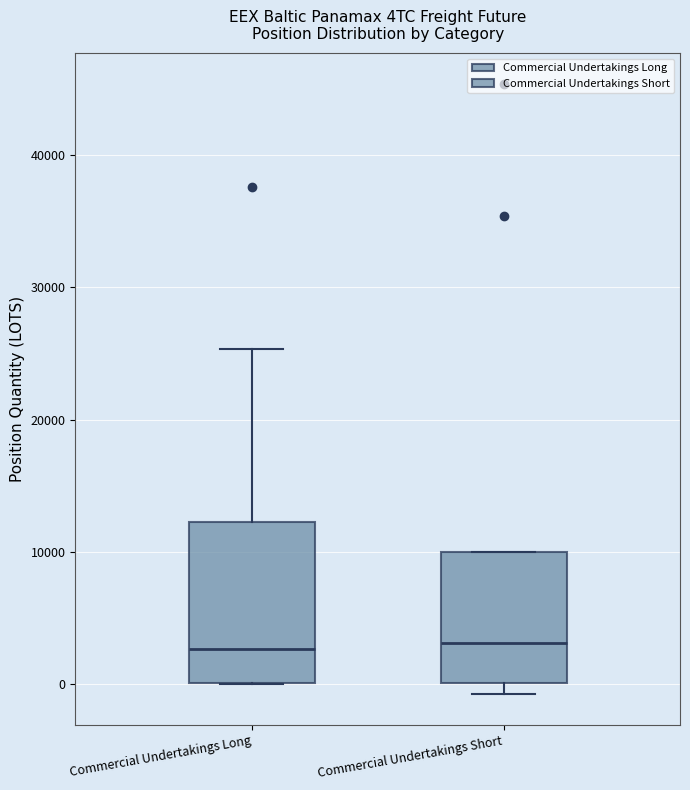

Comparing the boxes themselves (not the whiskers), which one is the tallest?

Commercial Undertakings Long